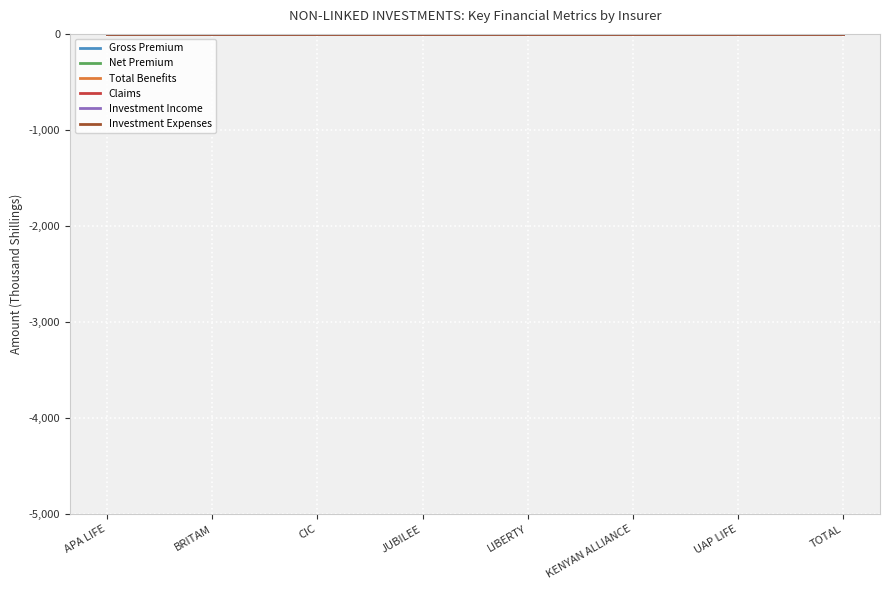

What are all the series names shown in the legend?

Gross Premium, Net Premium, Total Benefits, Claims, Investment Income, Investment Expenses